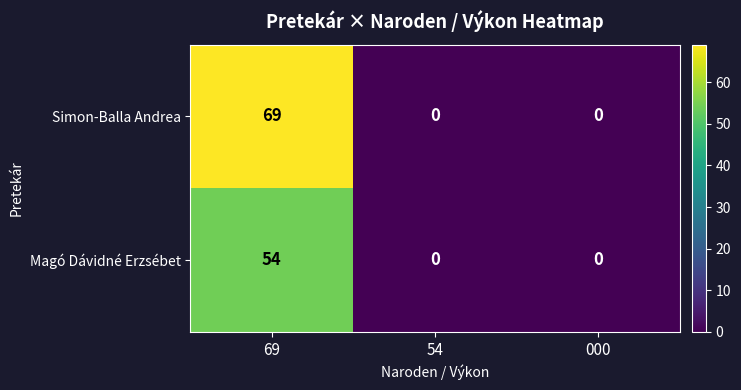

What is the greatest value displayed?

69